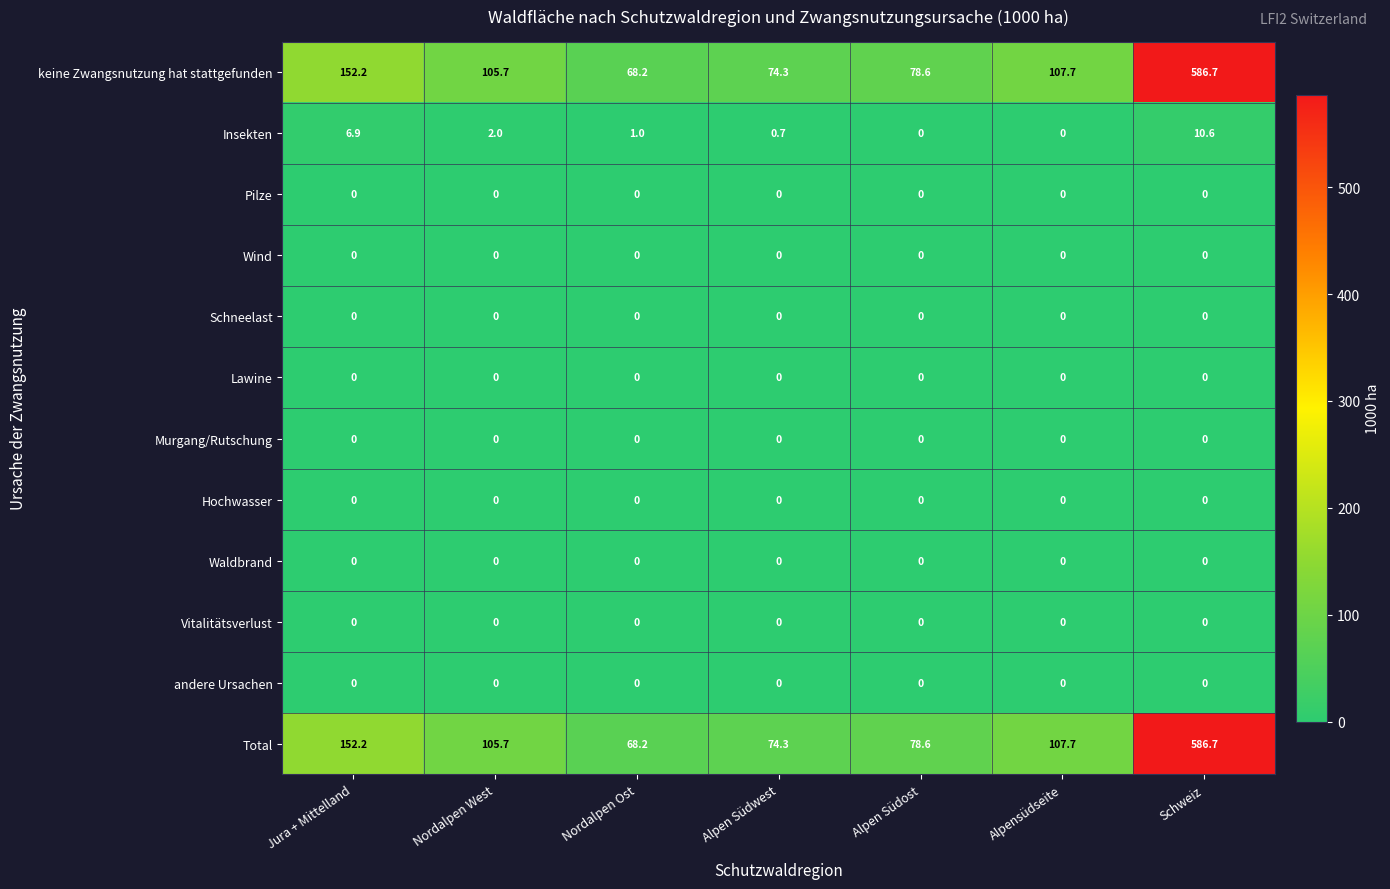

What is the spread (max minus min) of values at Schweiz?

586.7